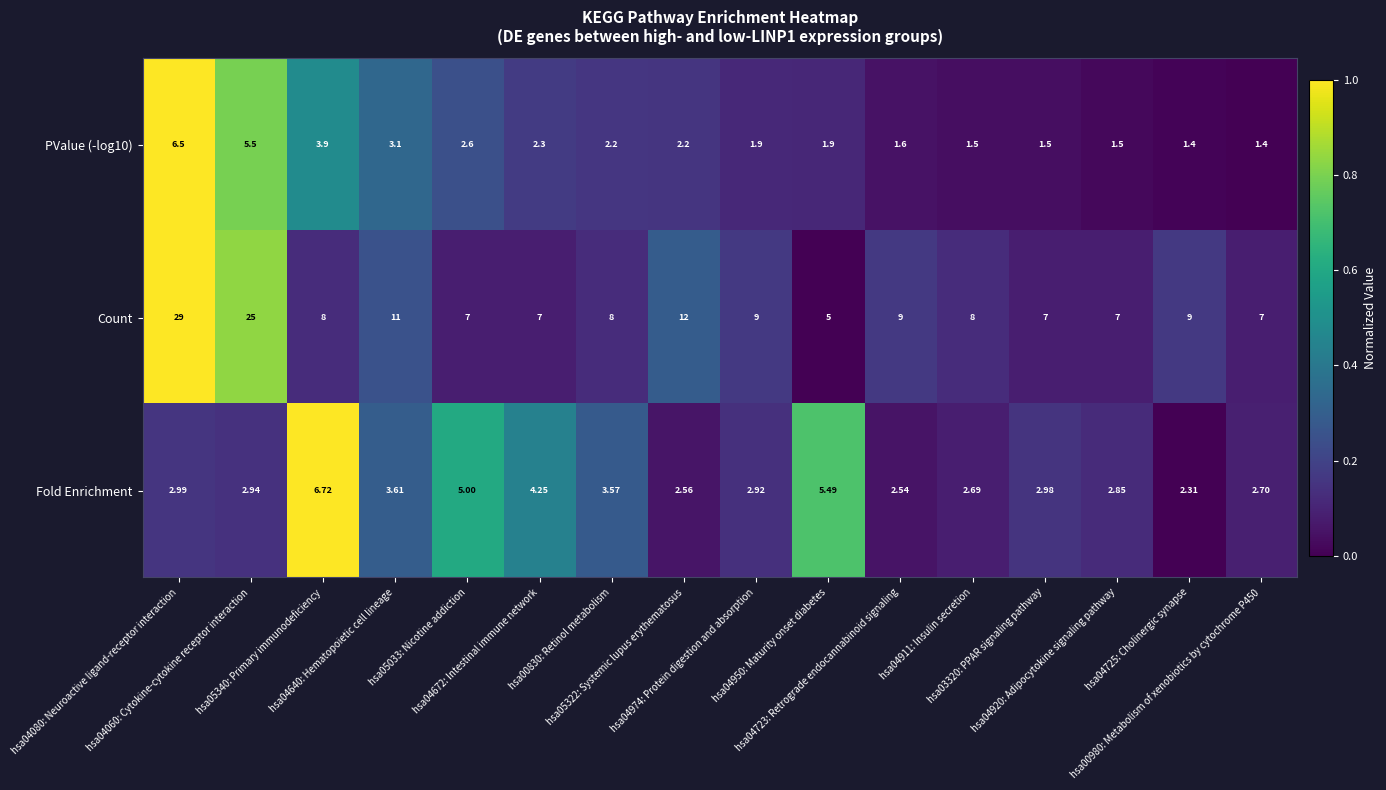

Which series has the widest spread of values?

Count